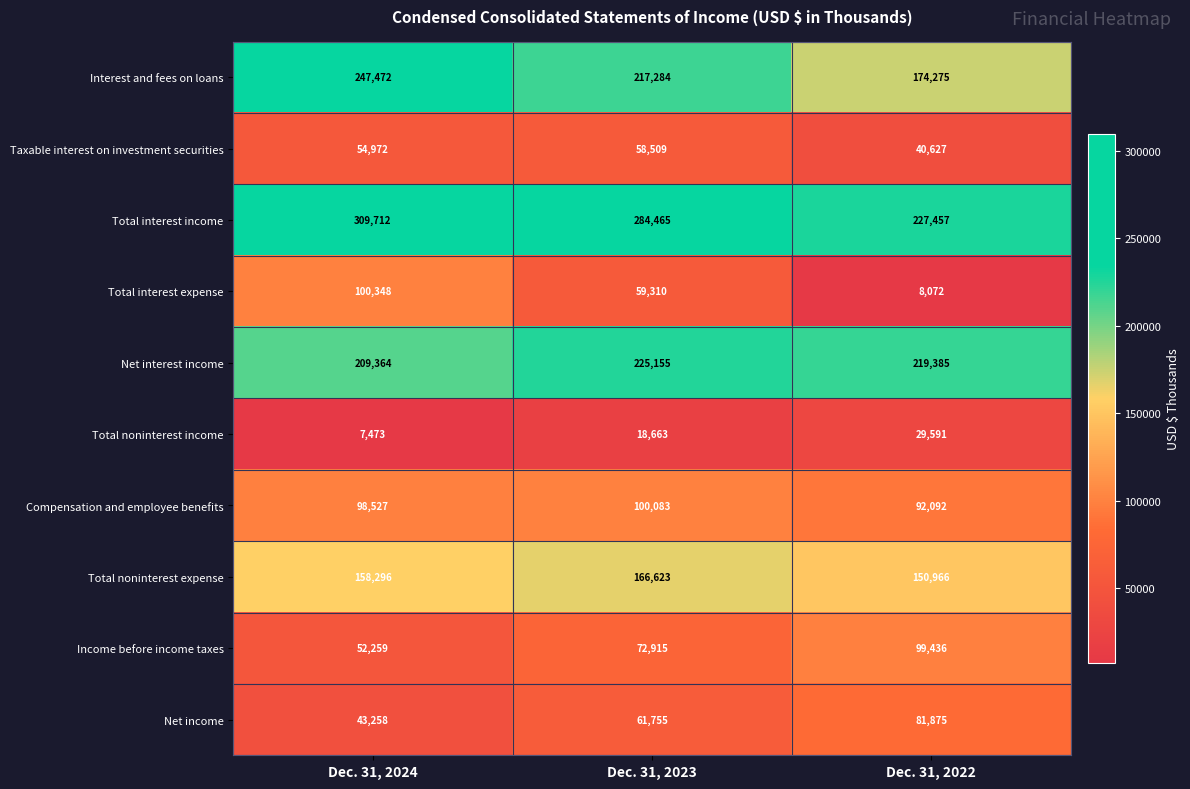

Where is Total noninterest expense nearest to the value 158794?

Dec. 31, 2024